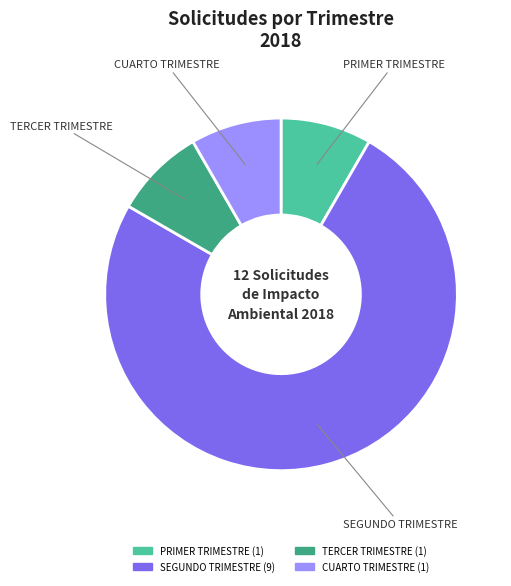

Is there a majority slice in this chart?

Yes